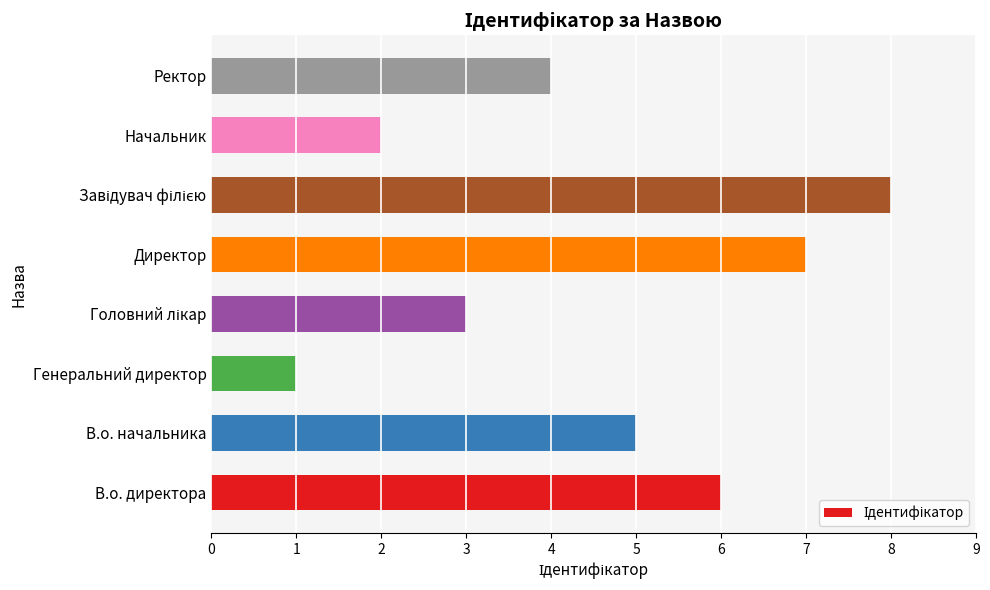

Count the values in the range 3 to 7.

5